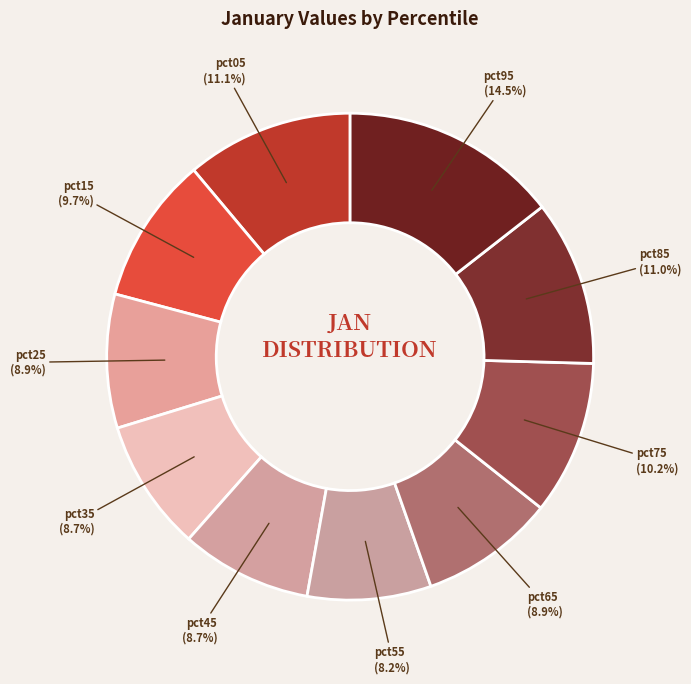

Which slice is the smallest?

pct55